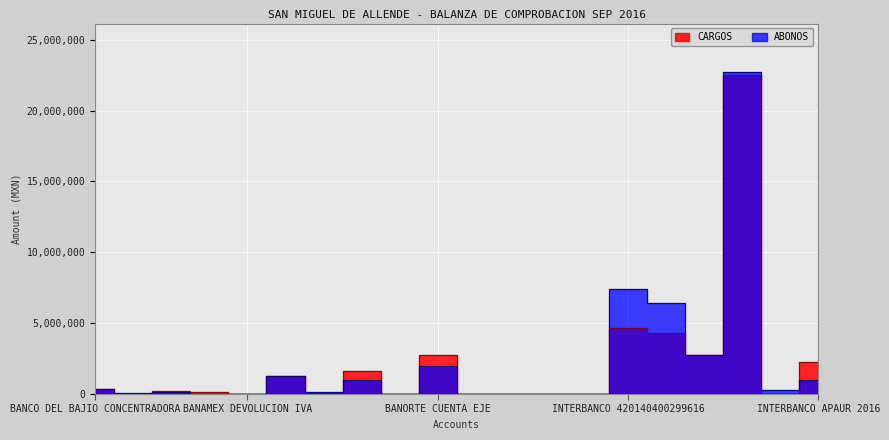

How many data points in CARGOS are above 212362?

10